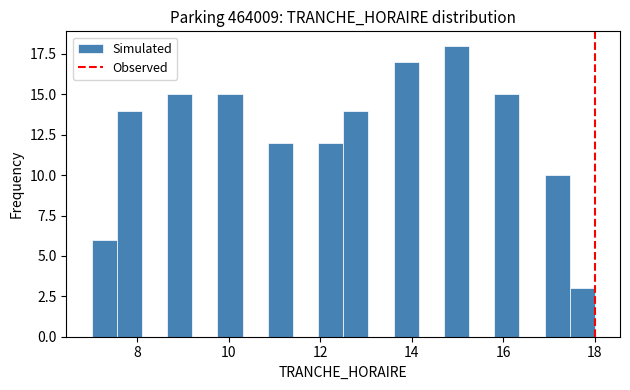

Read against the x-axis, roughly where is the centre of the tallest bar?

15.0